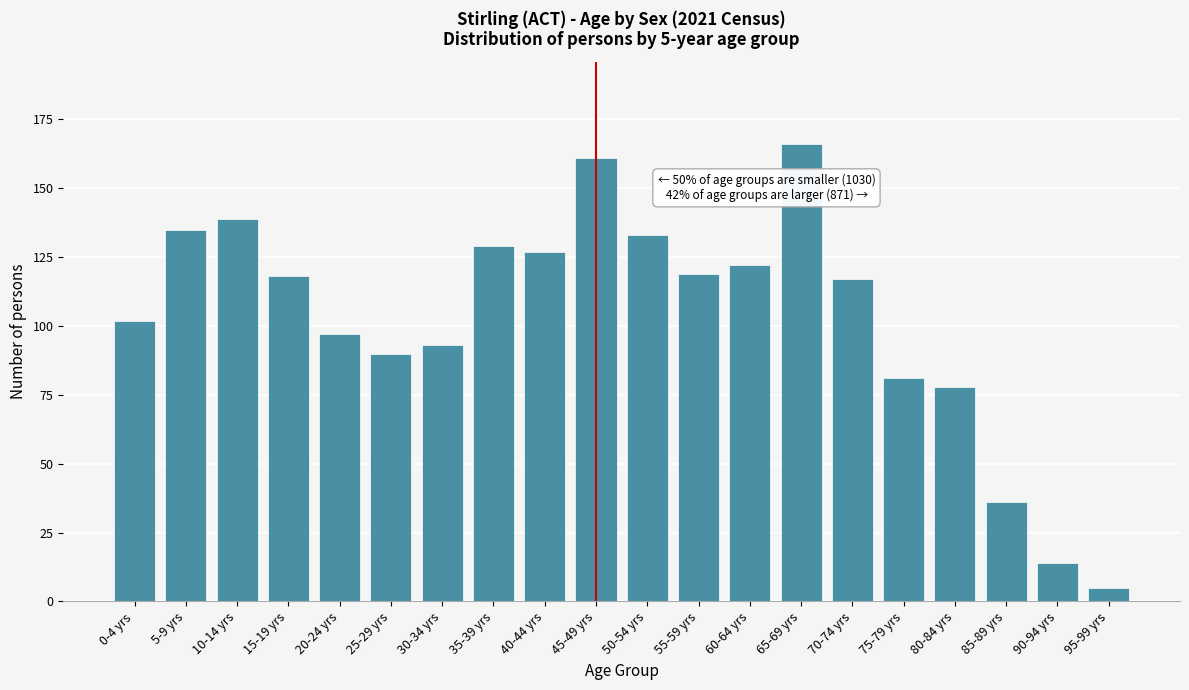

Reading left to right, transcribe all the data shown in this chart.

102	135	139	118	97	90	93	129	127	161	133	119	122	166	117	81	78	36	14	5